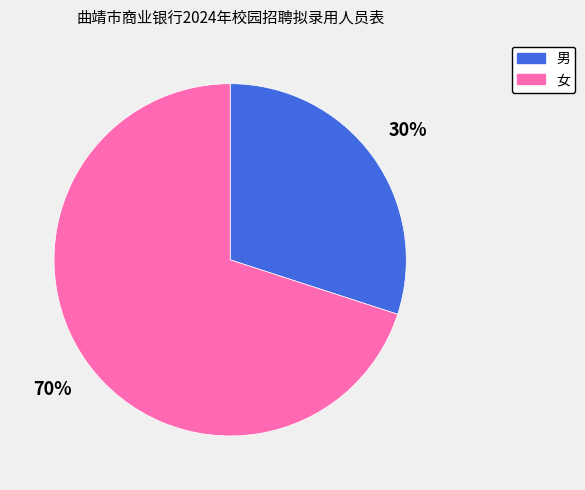

How many segments does this pie chart have?

2